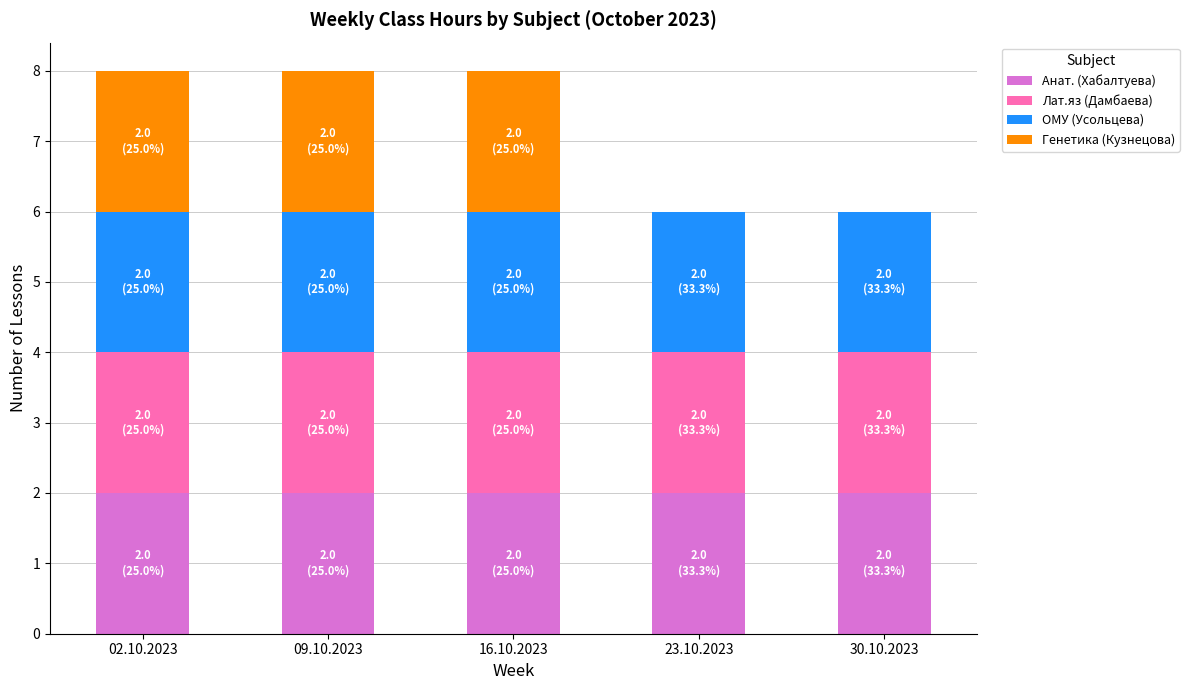

What is the sum of the Анат. (Хабалтуева) values at 16.10.2023 and 30.10.2023?

4